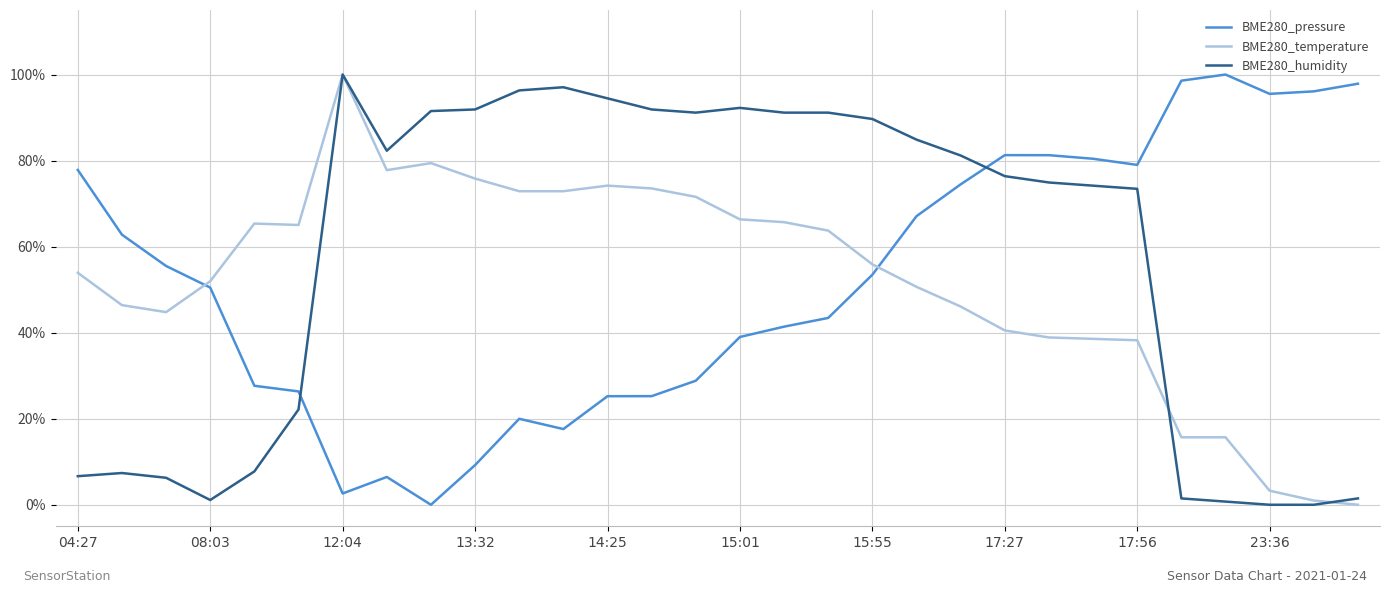

What is the highest value of the BME280_temperature series?

100.0